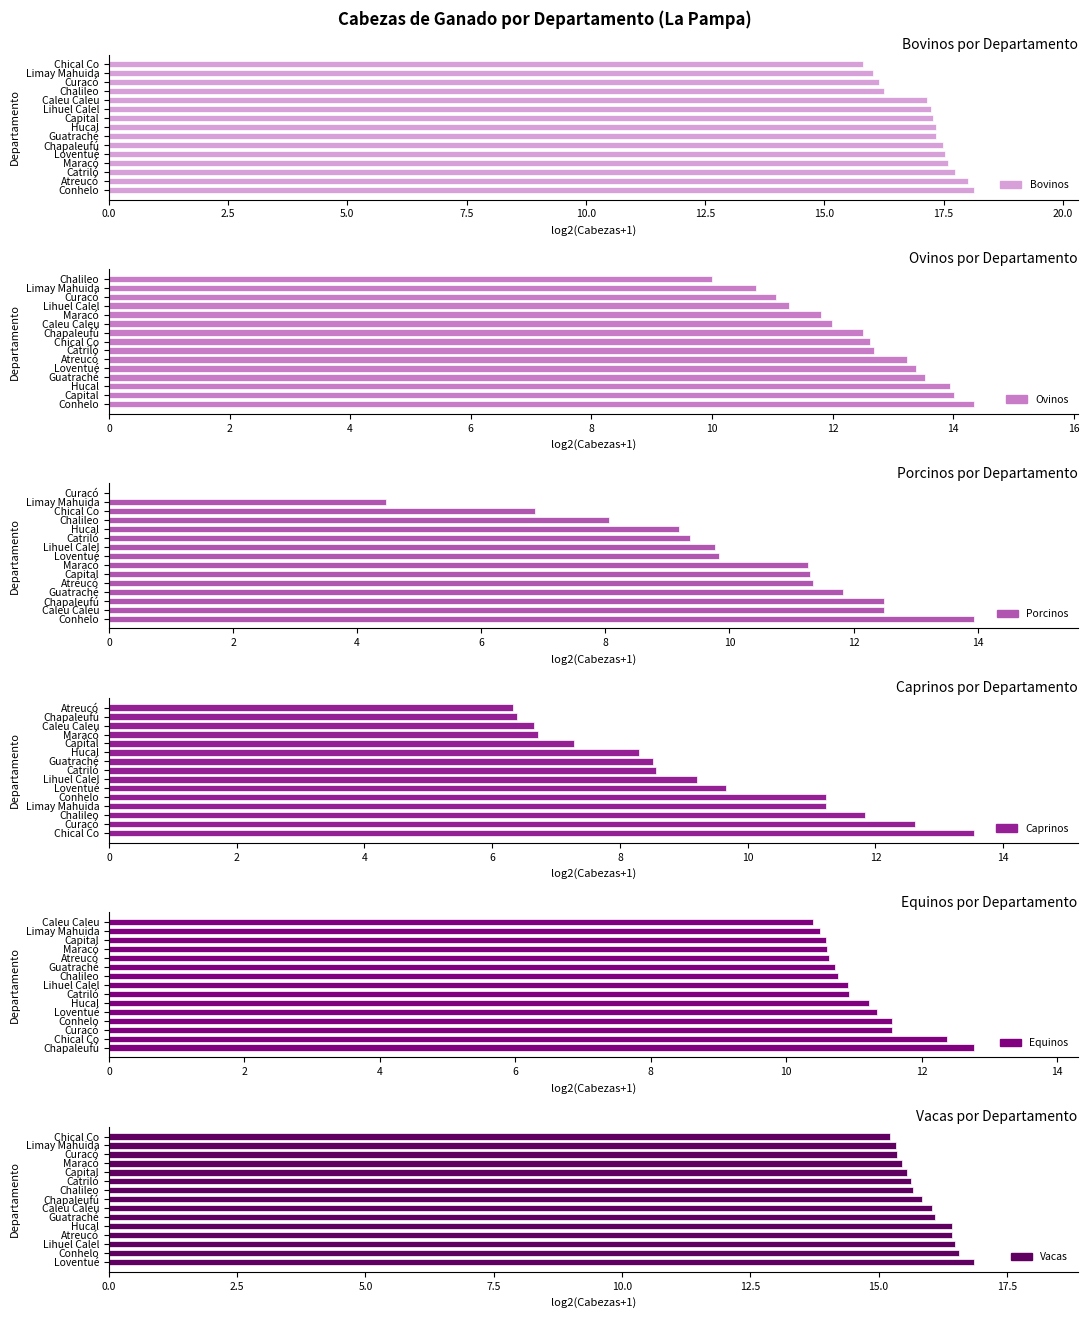

Is the value of Vacas at 0.0 greater than the value of Bovinos at 15.0?

No